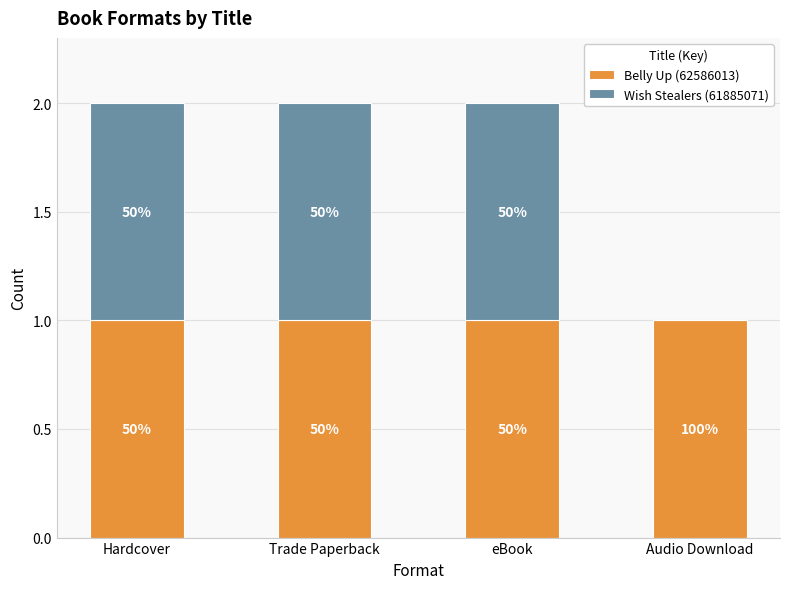

What is the approximate value of Wish Stealers (61885071) at Hardcover?

1